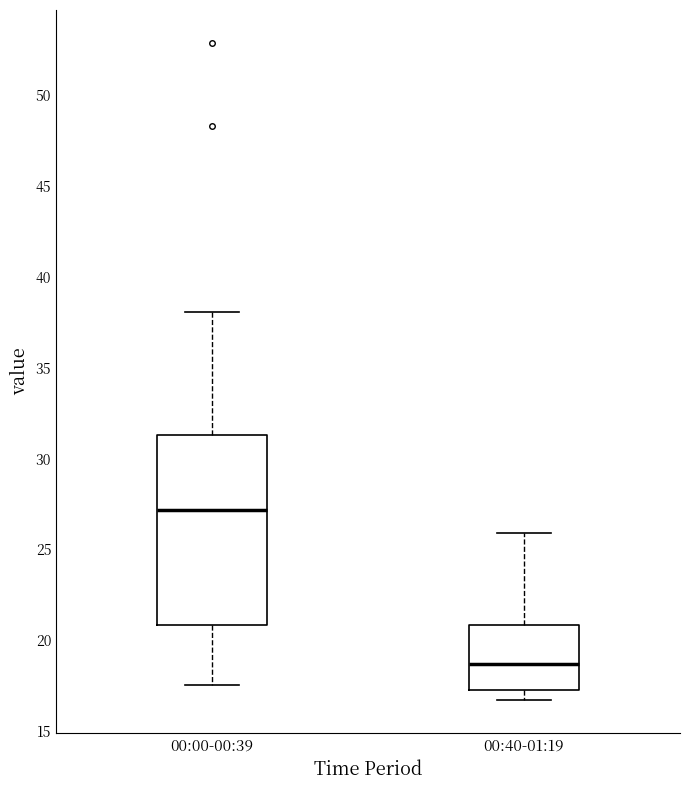

Comparing the boxes themselves (not the whiskers), which one is the tallest?

00:00-00:39